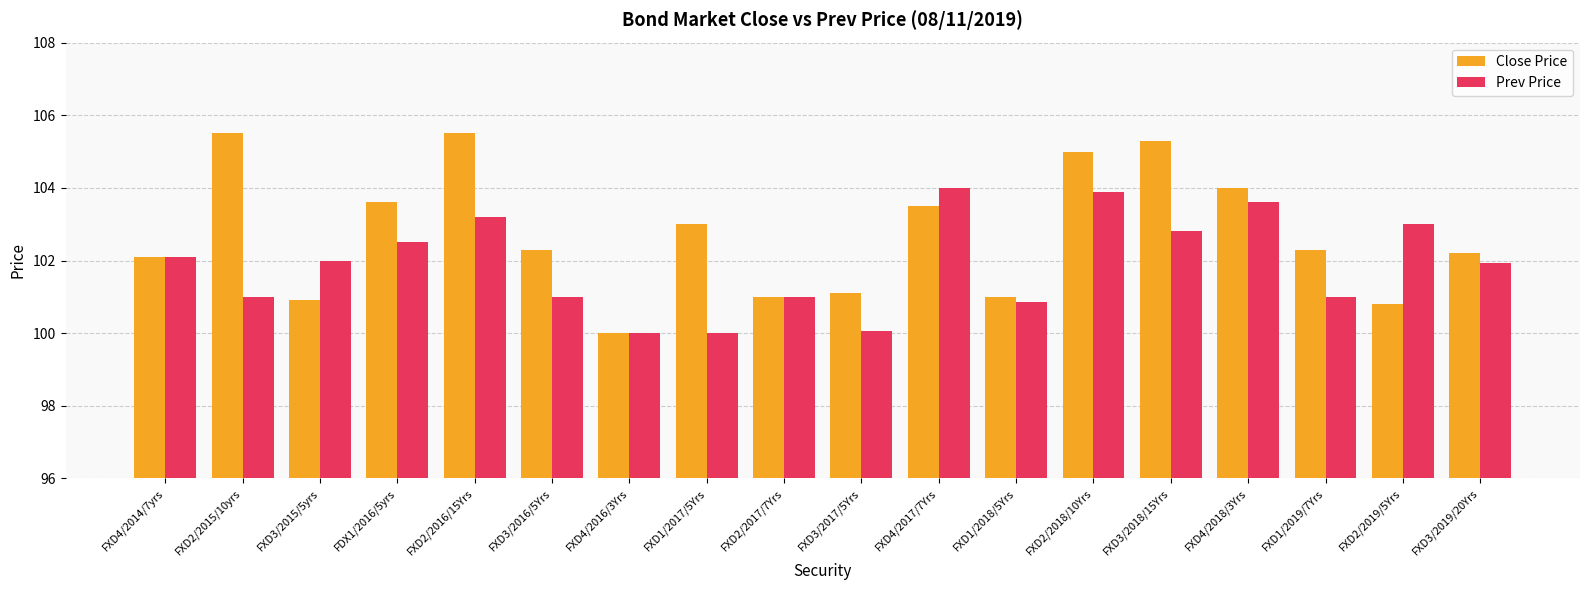

Where does the Close Price series first go above 102?

FXD4/2014/7yrs